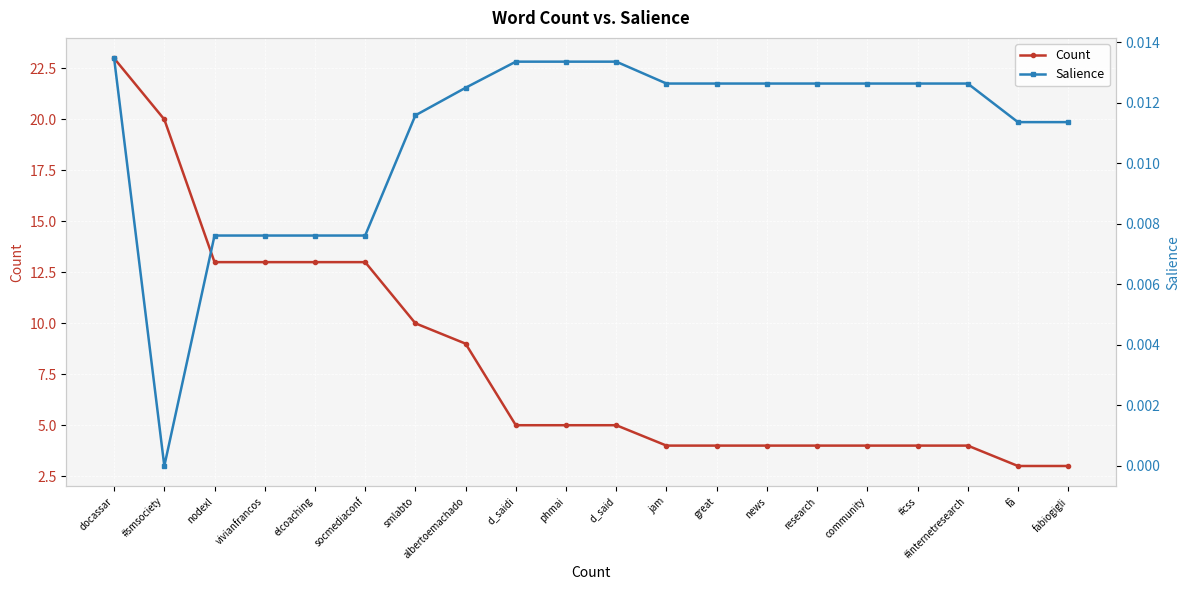

Reading right to left, extract all data points from this chart.

Count: 3.0	3.0	4.0	4.0	4.0	4.0	4.0	4.0	4.0	5.0	5.0	5.0	9.0	10.0	13.0	13.0	13.0	13.0	20.0	23.0
Salience: 0.0	0.0	0.0	0.0	0.0	0.0	0.0	0.0	0.0	0.0	0.0	0.0	0.0	0.0	0.0	0.0	0.0	0.0	0.0	0.0